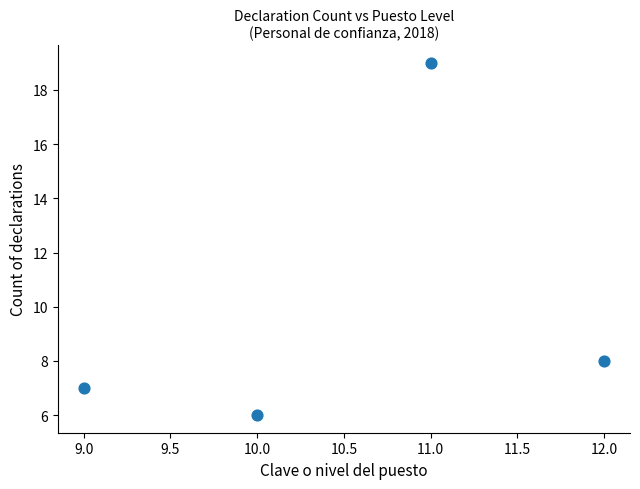

What is the range of Y values (max minus min)?

13